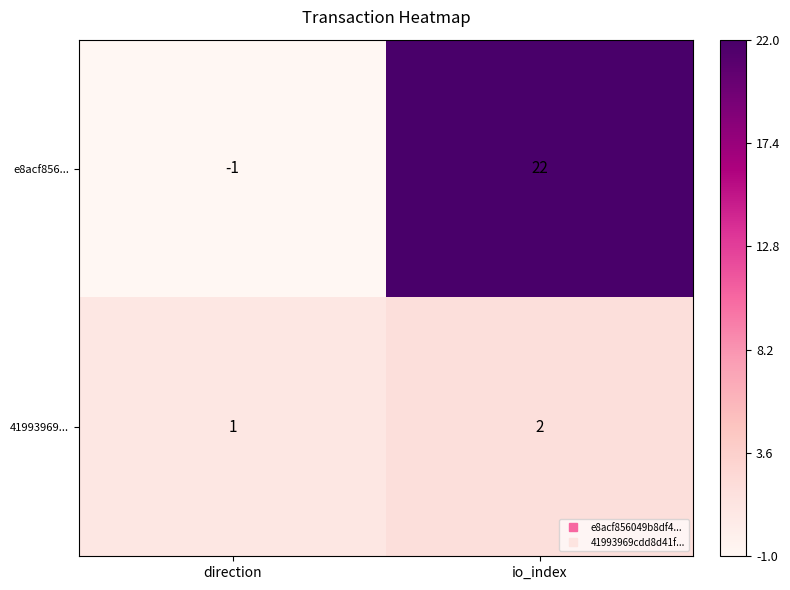

What is the total value across all series at io_index?

24